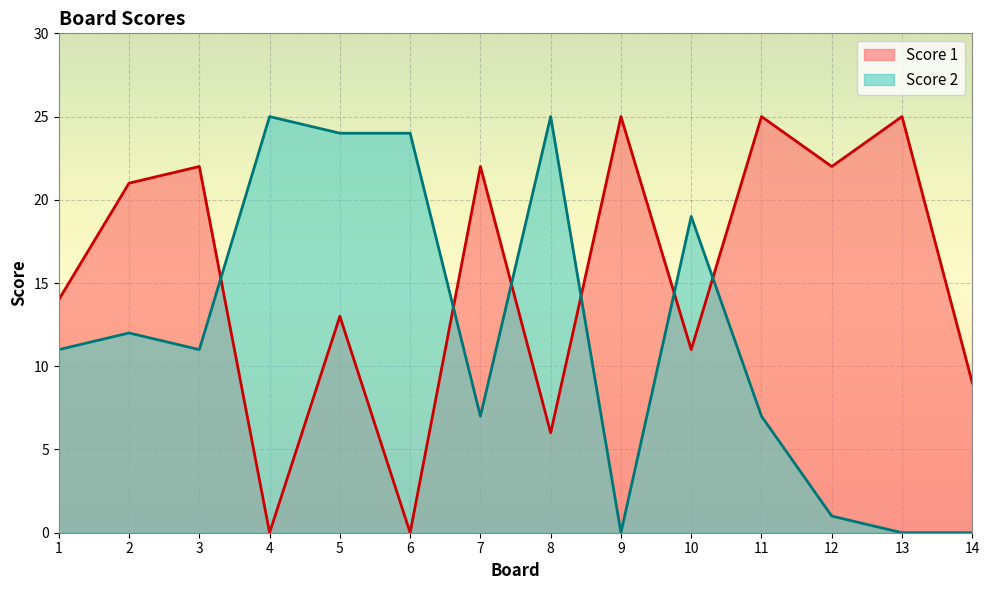

What are all the series names shown in the legend?

Score 1, Score 2